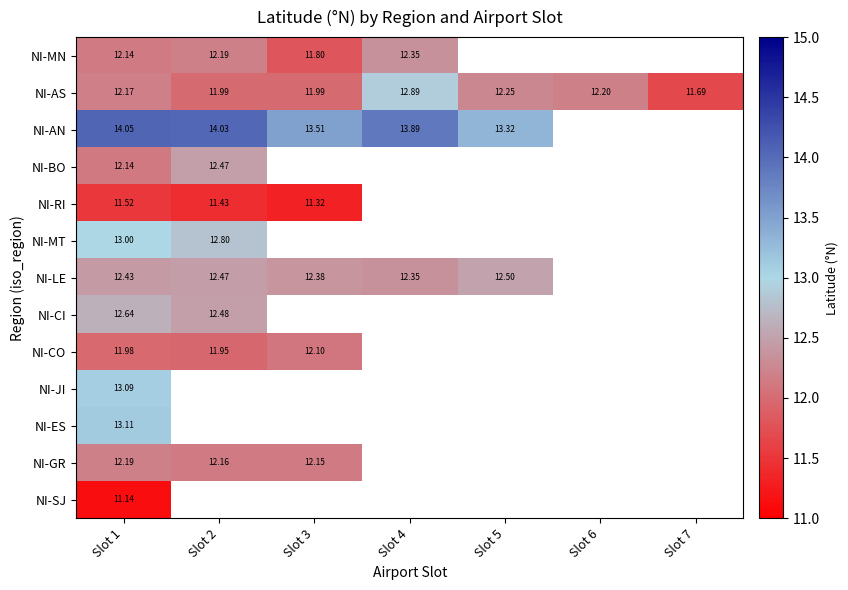

How many categories are shown in the chart?

7